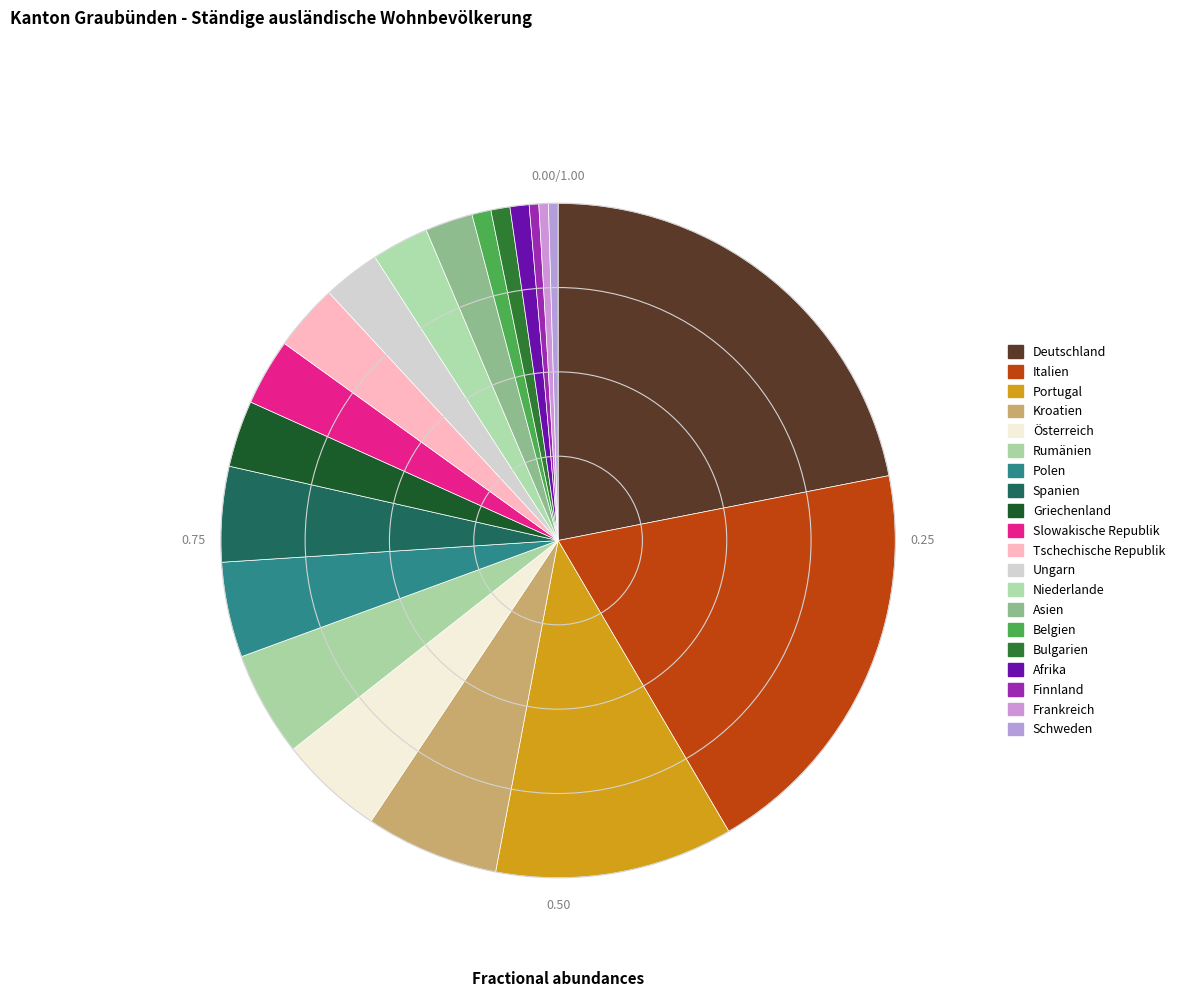

Count the number of slices in the pie.

20